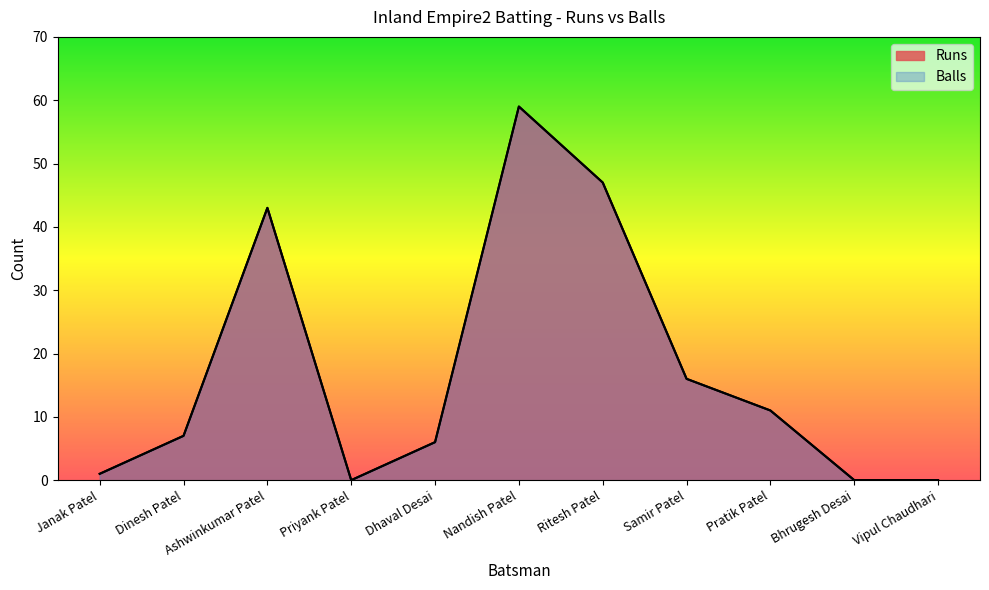

The Runs series shows 0 at Priyank Patel. True or false?

True